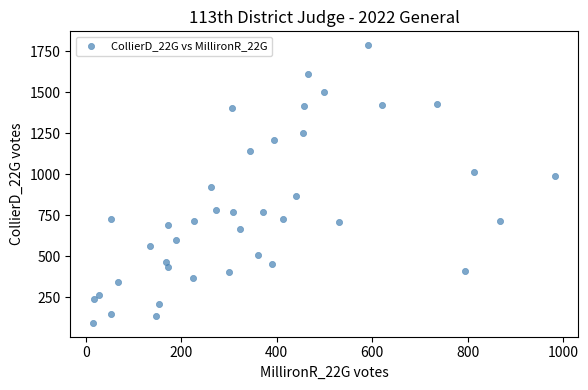

What is the range of X values (max minus min)?

966